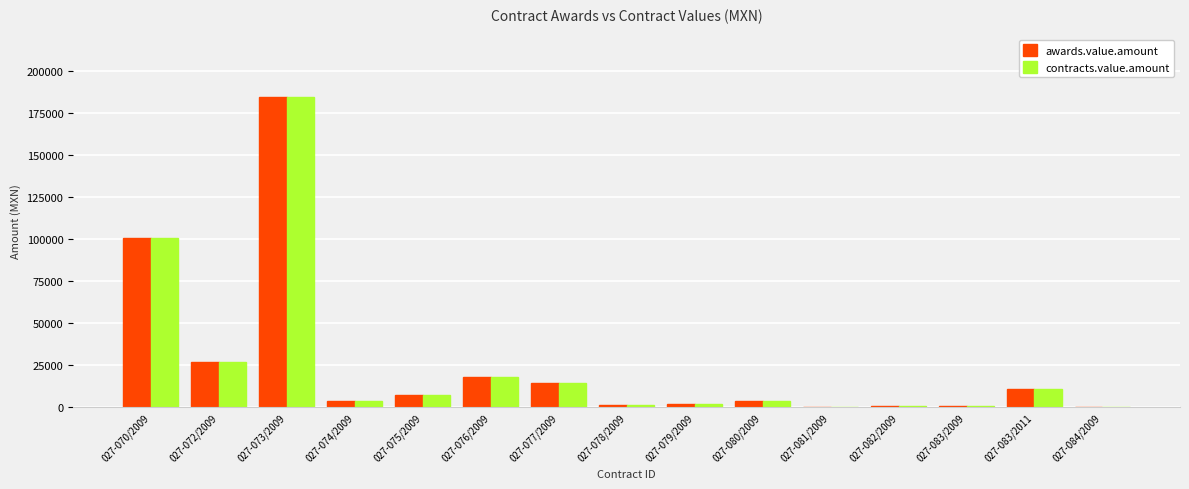

Is it true that awards.value.amount equals 974.6 at 027-083/2009?

True